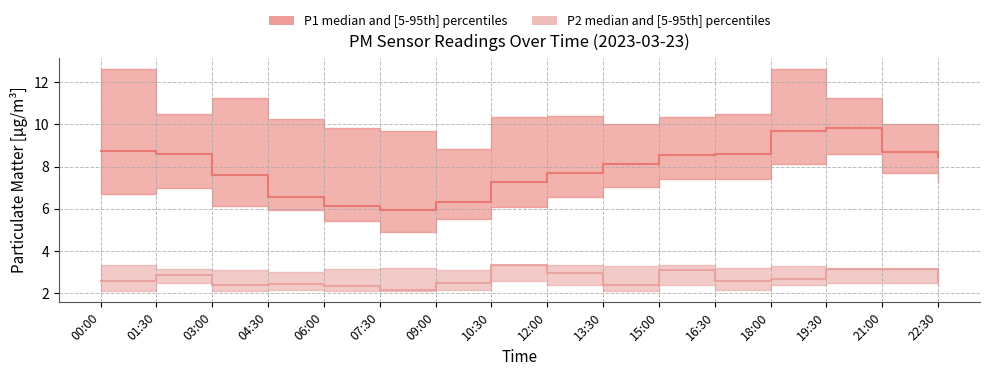

Reading right to left, transcribe all the data shown in this chart.

P1_median: 22:30=8.4	21:00=8.7	19:30=9.8	18:00=9.7	16:30=8.6	15:00=8.6	13:30=8.1	12:00=7.7	10:30=7.2	09:00=6.3	07:30=5.9	06:00=6.2	04:30=6.5	03:00=7.6	01:30=8.6	00:00=8.7
P1_low: 22:30=7.2	21:00=7.7	19:30=8.6	18:00=8.1	16:30=7.4	15:00=7.4	13:30=7.0	12:00=6.5	10:30=6.1	09:00=5.5	07:30=4.9	06:00=5.4	04:30=5.9	03:00=6.2	01:30=7.0	00:00=6.7
P1_high: 22:30=9.8	21:00=10.0	19:30=11.2	18:00=12.6	16:30=10.5	15:00=10.3	13:30=10.0	12:00=10.4	10:30=10.3	09:00=8.8	07:30=9.7	06:00=9.8	04:30=10.2	03:00=11.2	01:30=10.5	00:00=12.6
P2_median: 22:30=2.5	21:00=3.2	19:30=3.2	18:00=2.7	16:30=2.6	15:00=3.1	13:30=2.4	12:00=3.0	10:30=3.3	09:00=2.5	07:30=2.1	06:00=2.3	04:30=2.4	03:00=2.4	01:30=2.9	00:00=2.6
P2_low: 22:30=2.3	21:00=2.5	19:30=2.5	18:00=2.4	16:30=2.1	15:00=2.4	13:30=2.1	12:00=2.4	10:30=2.6	09:00=2.1	07:30=2.1	06:00=2.1	04:30=2.1	03:00=2.1	01:30=2.5	00:00=2.1
P2_high: 22:30=3.0	21:00=3.2	19:30=3.2	18:00=3.3	16:30=3.2	15:00=3.3	13:30=3.3	12:00=3.3	10:30=3.3	09:00=3.1	07:30=3.2	06:00=3.2	04:30=3.0	03:00=3.1	01:30=3.2	00:00=3.3